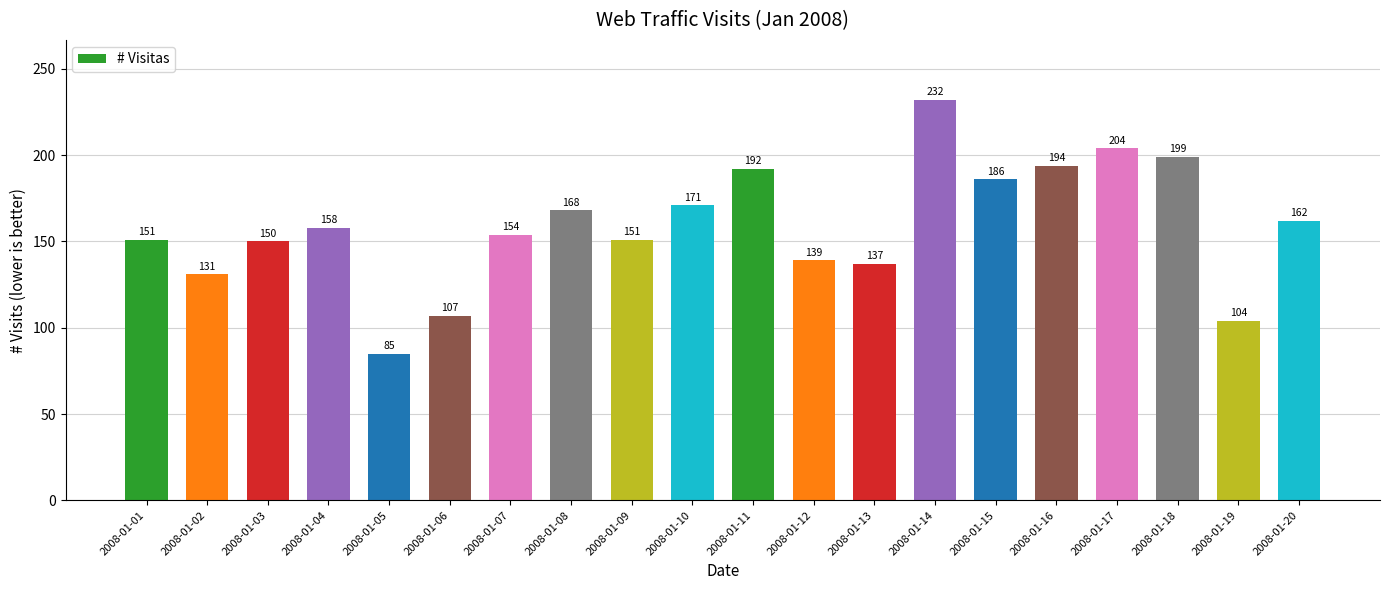

Approximately how many times larger is the value at 2008-01-14 compared to 2008-01-19?

2.2